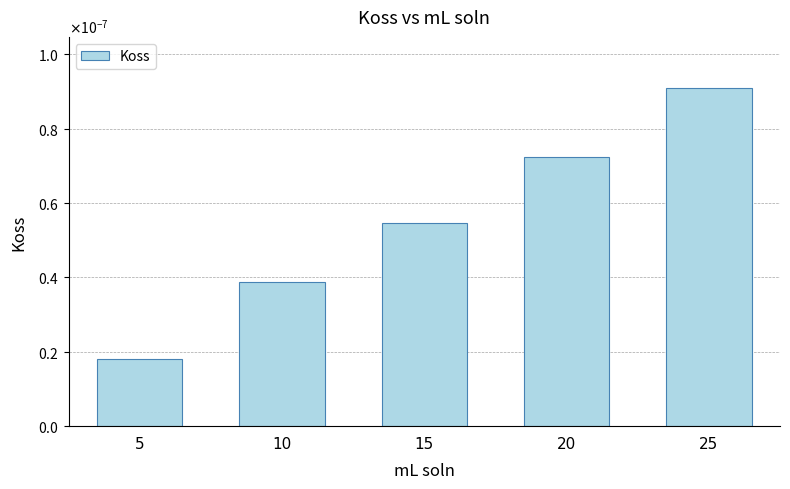

Are the bars horizontal?

No